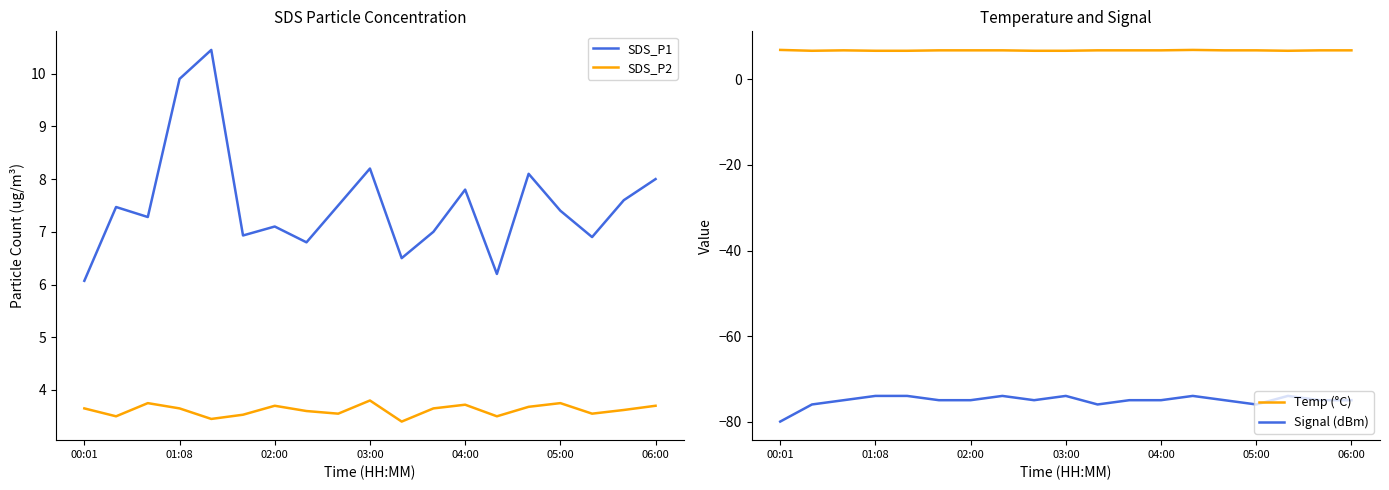

Is it true that SDS_P2 equals 3.8 at 03:00?

True